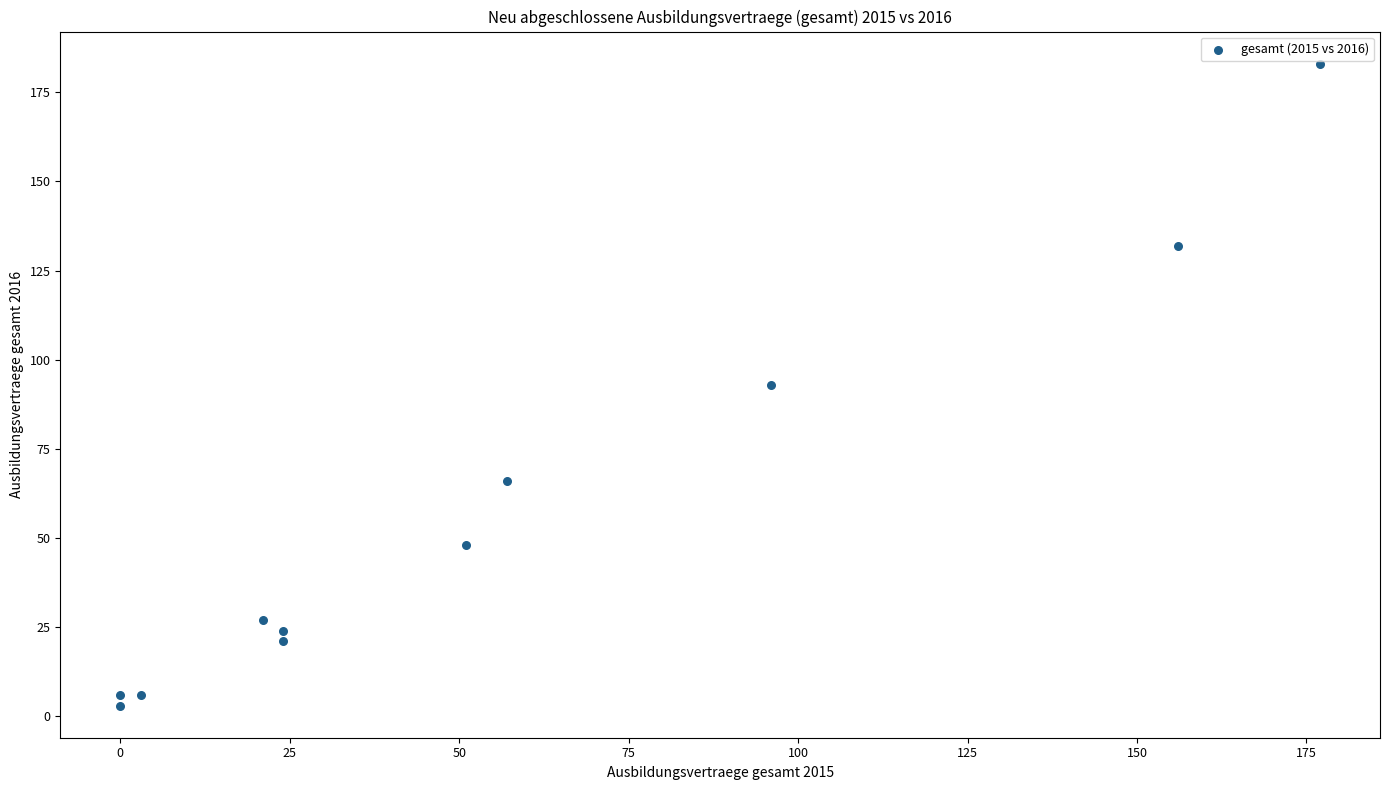

What is the average Y value?

55